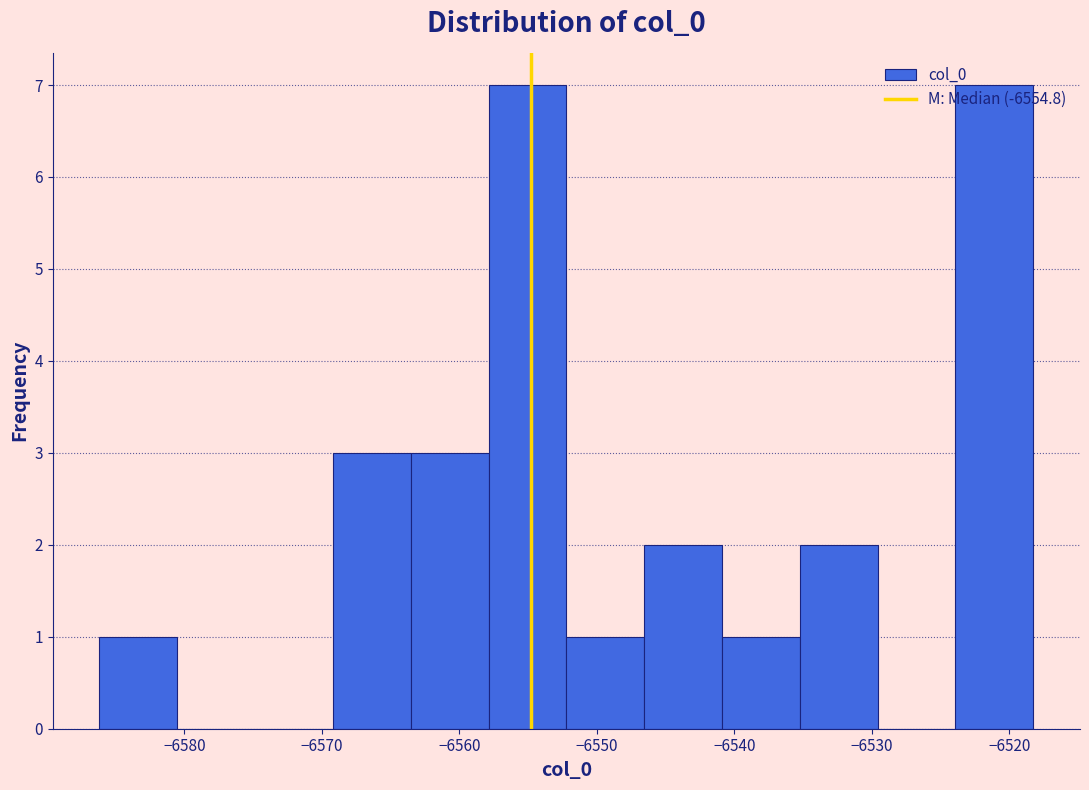

What is the height of the bar covering -6569 to -6564 on the x-axis? Neither the bar edges nor the heights are printed on the chart, so give them approximately, as read against the axes.

3